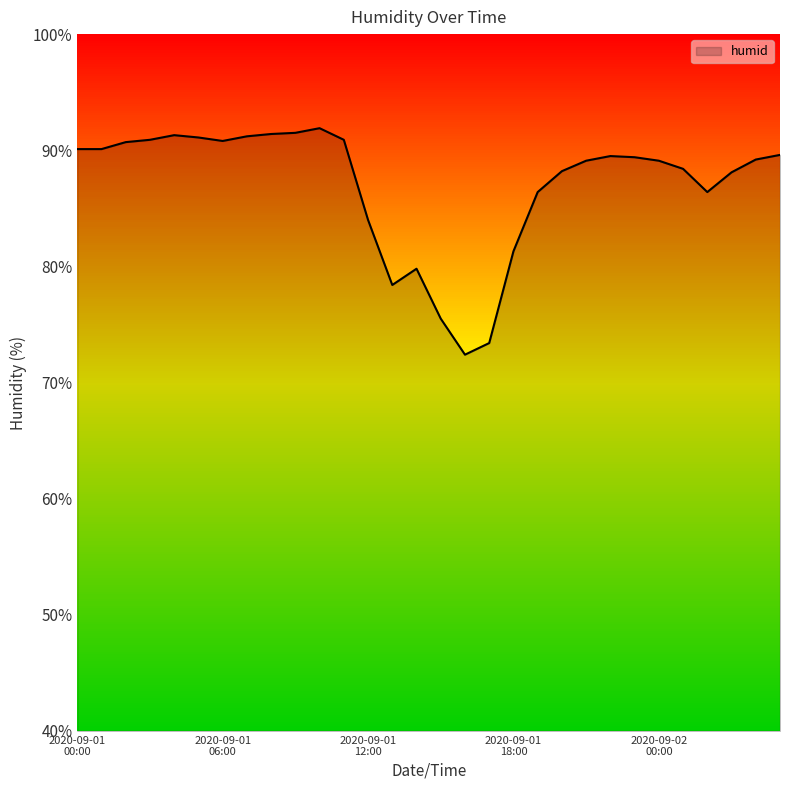

What is the difference between the maximum and minimum values?

19.5